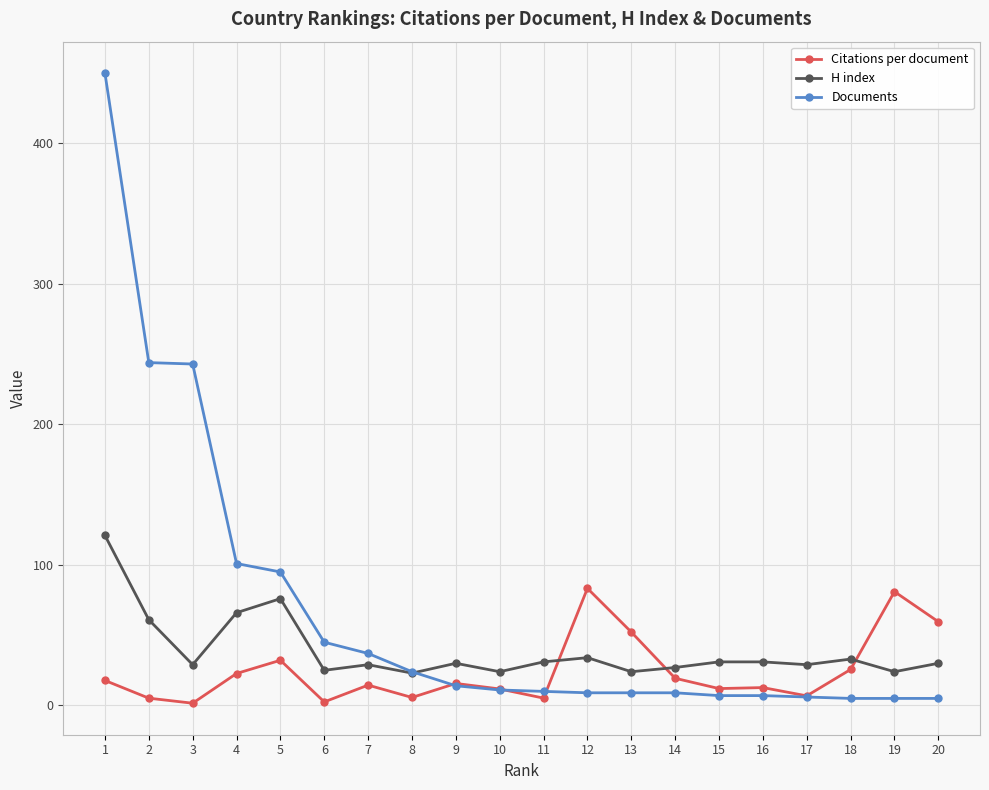

What is the approximate value of H index at 4?

66.0